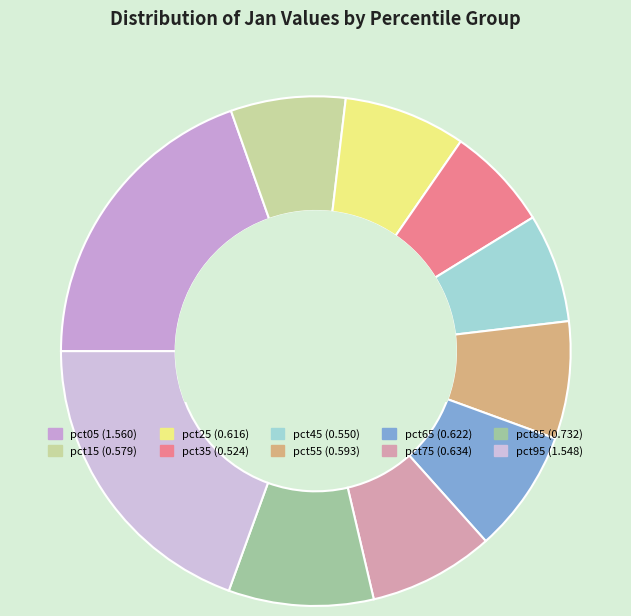

Which category has the biggest portion of the pie?

pct05